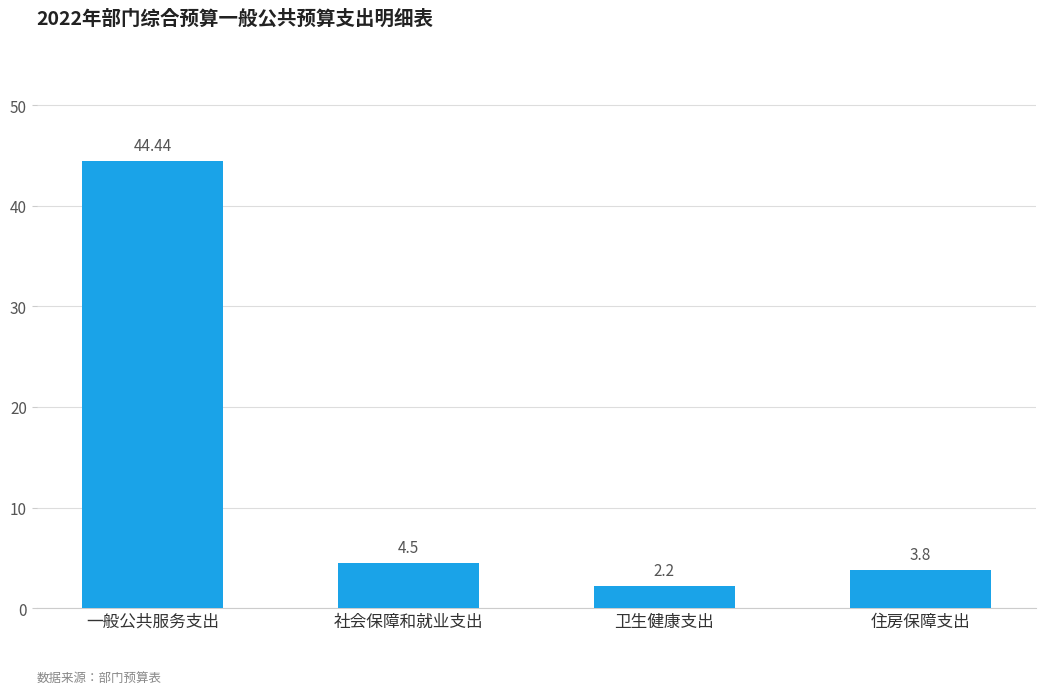

Which category has the highest value across all series?

一般公共服务支出